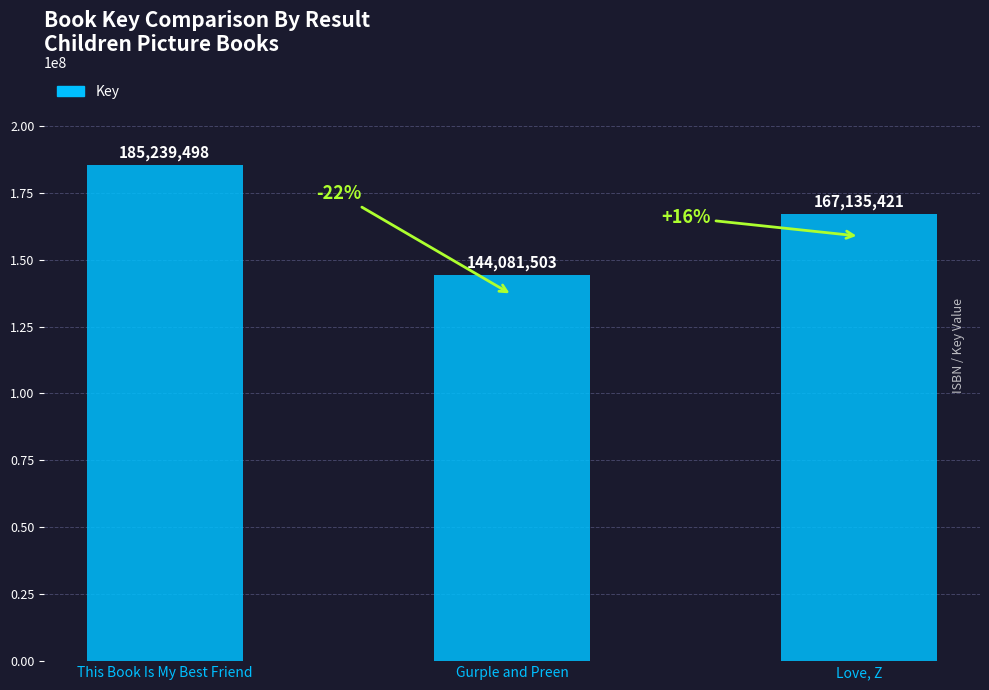

What is the label of the 3rd bar from the right?

This Book Is My Best Friend